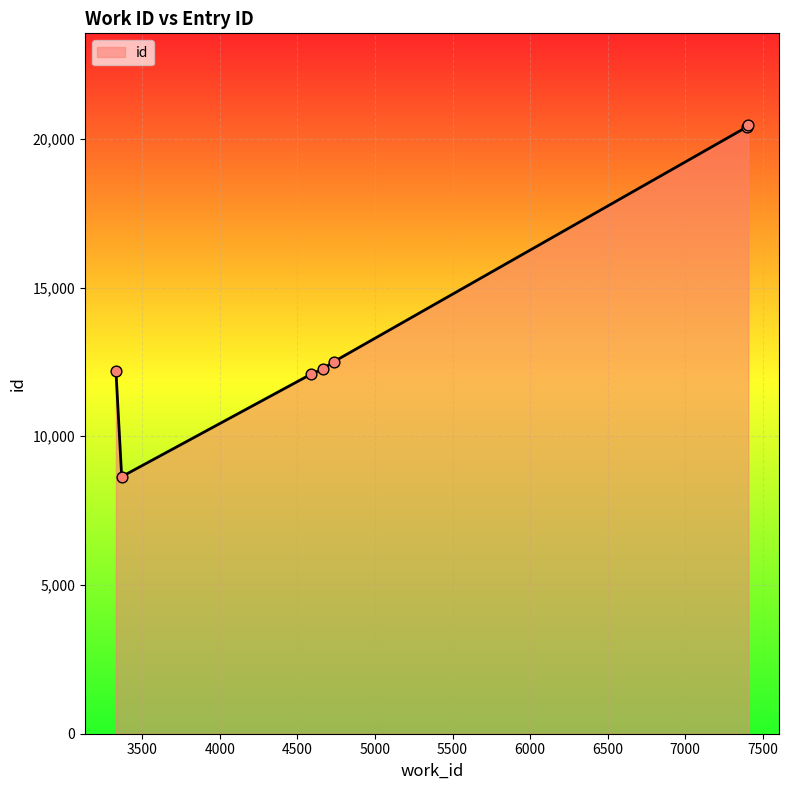

What is the smallest value displayed?

8642.0